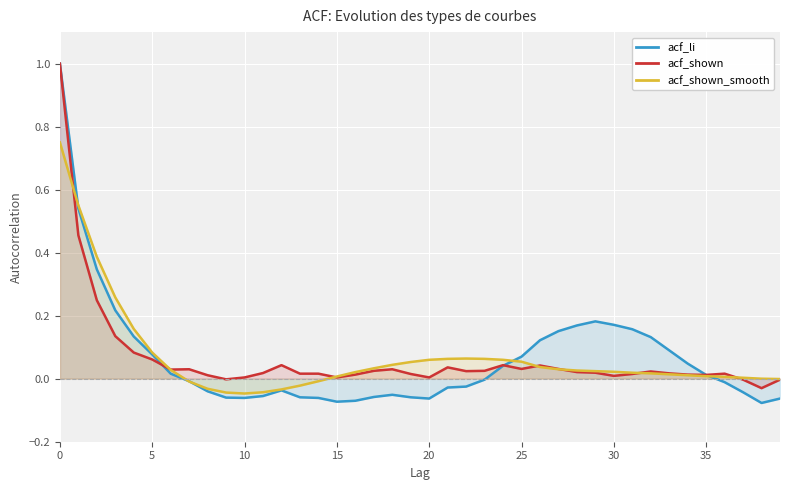

What is the maximum value shown in the chart?

1.0